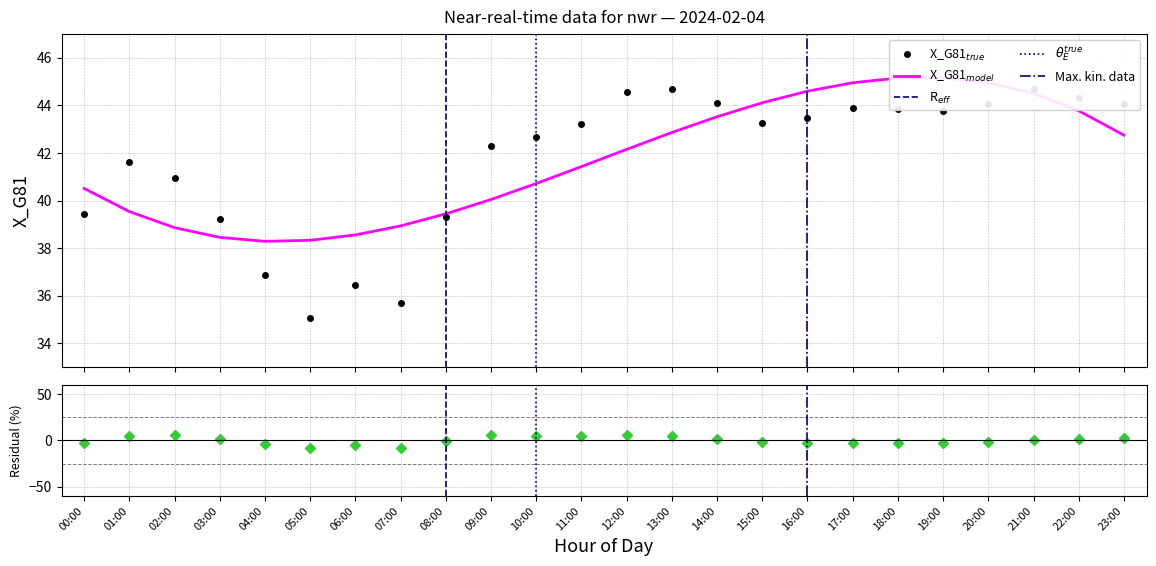

Reading right to left, extract all data points from this chart.

44.1	44.3	44.7	44.1	43.8	43.8	43.9	43.4	43.3	44.1	44.7	44.6	43.2	42.7	42.3	39.3	35.7	36.5	35.1	36.9	39.2	41.0	41.6	39.4